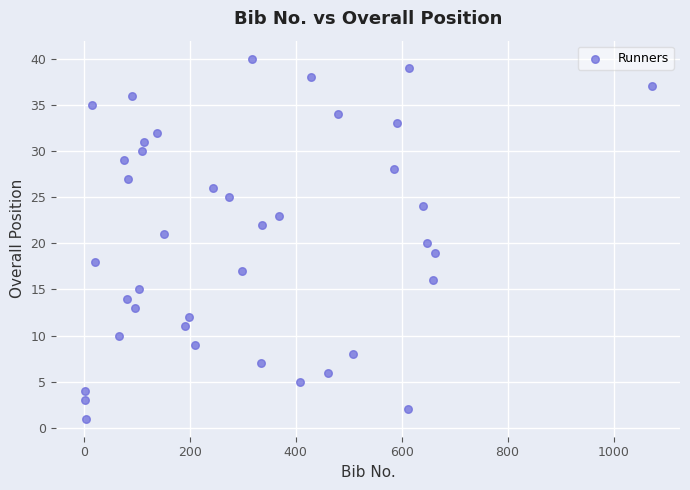

What is the range of X values (max minus min)?

1071